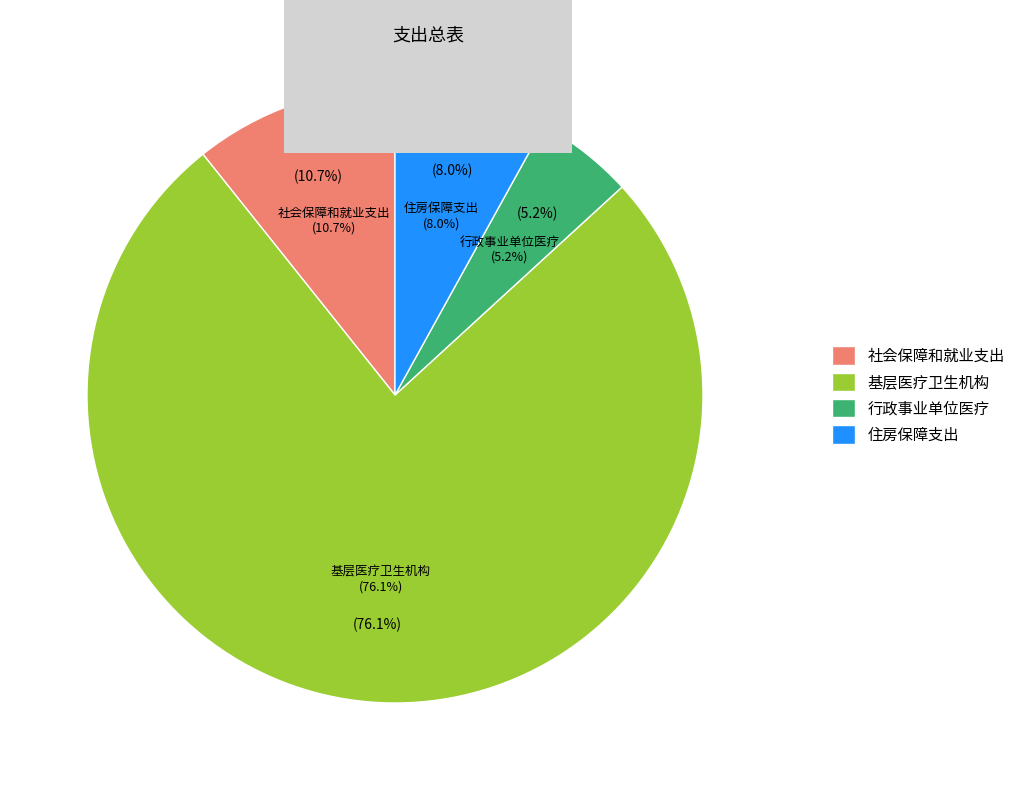

To the nearest percent, what is the difference between the 住房保障支出 and 社会保障和就业支出 slice percentages?

3%